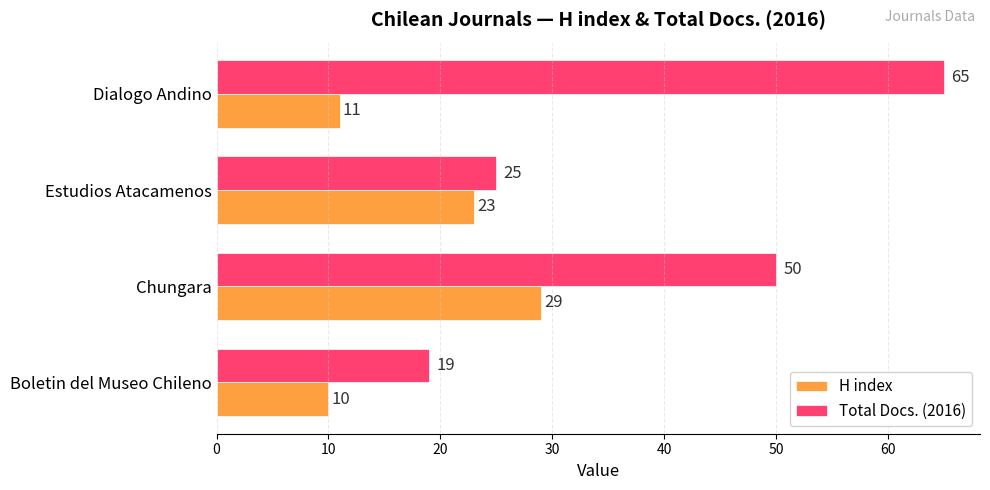

Count the Total Docs. (2016) values in the range 25 to 65.

3